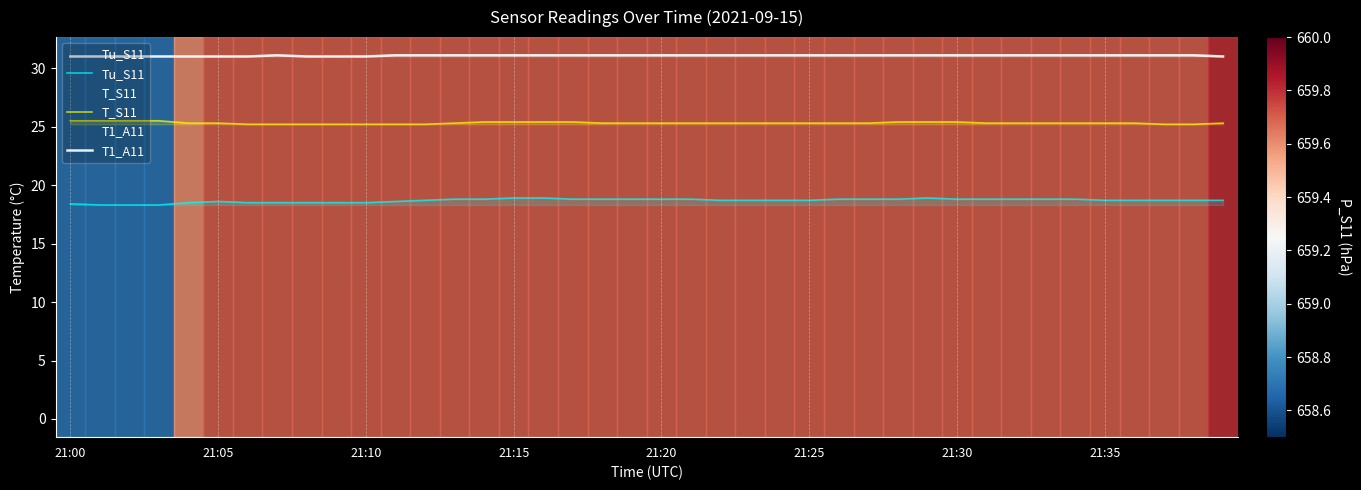

Which series has the widest spread of values?

Tu_S11